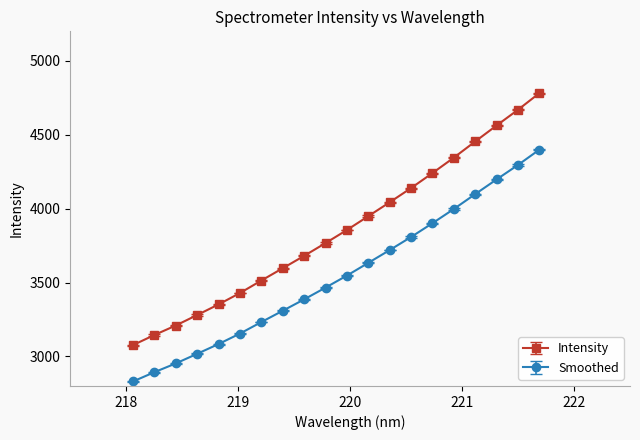

How many distinct data groups are displayed?

2